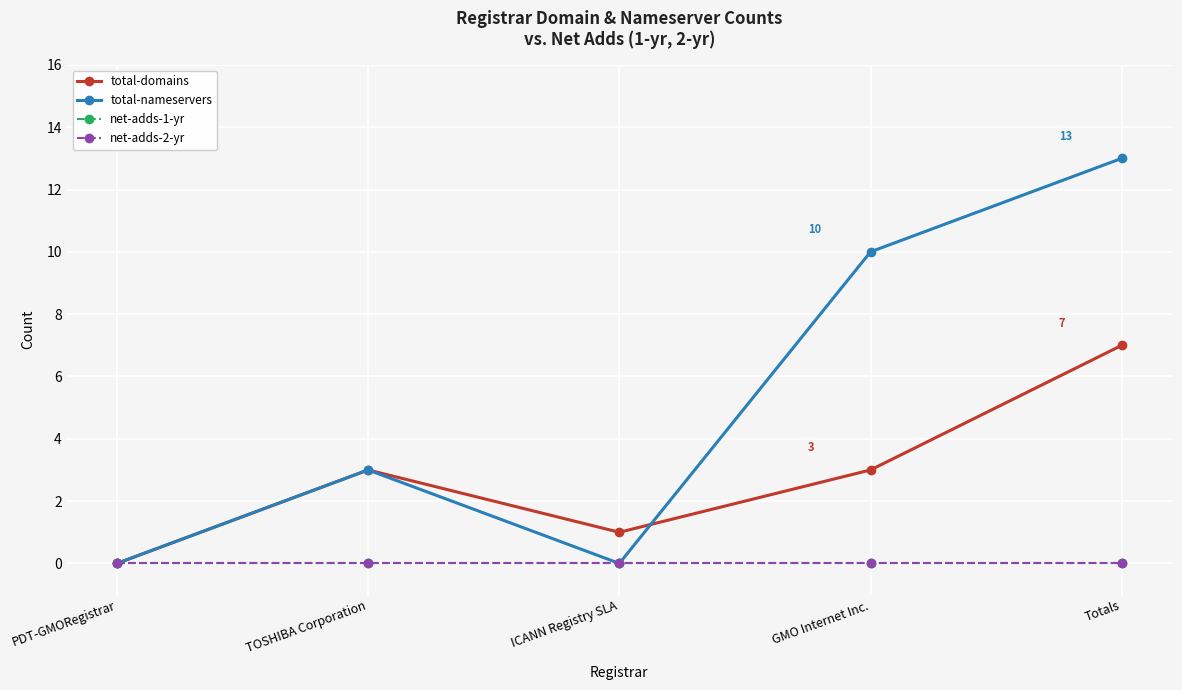

List the series in order of their peak value, lowest first.

net-adds-1-yr, net-adds-2-yr, total-domains, total-nameservers